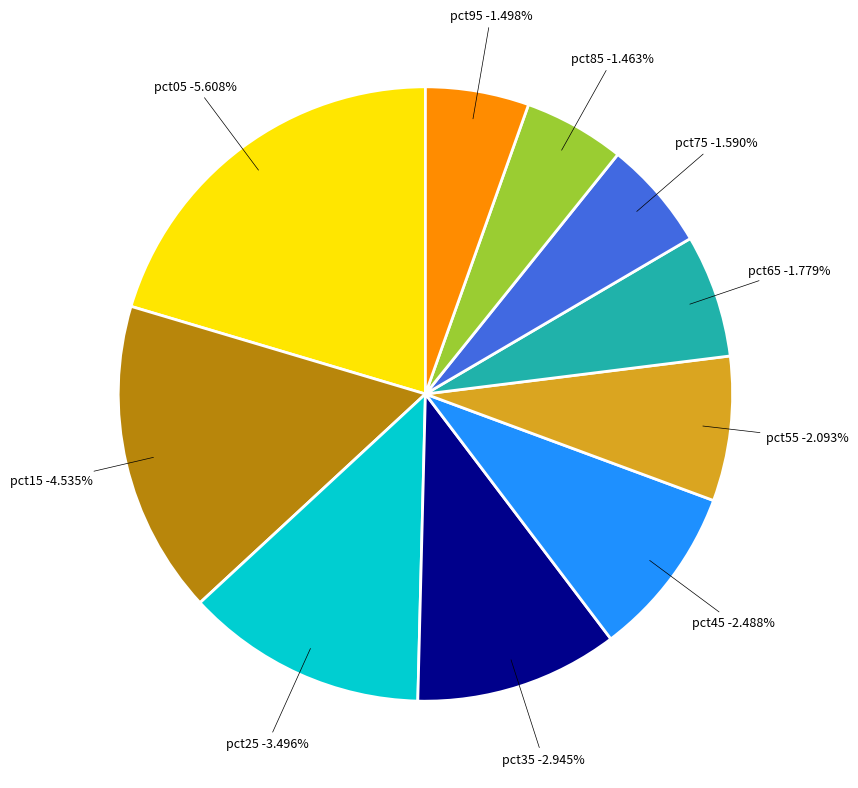

True or false: pct15 accounts for 28% of the total.

False